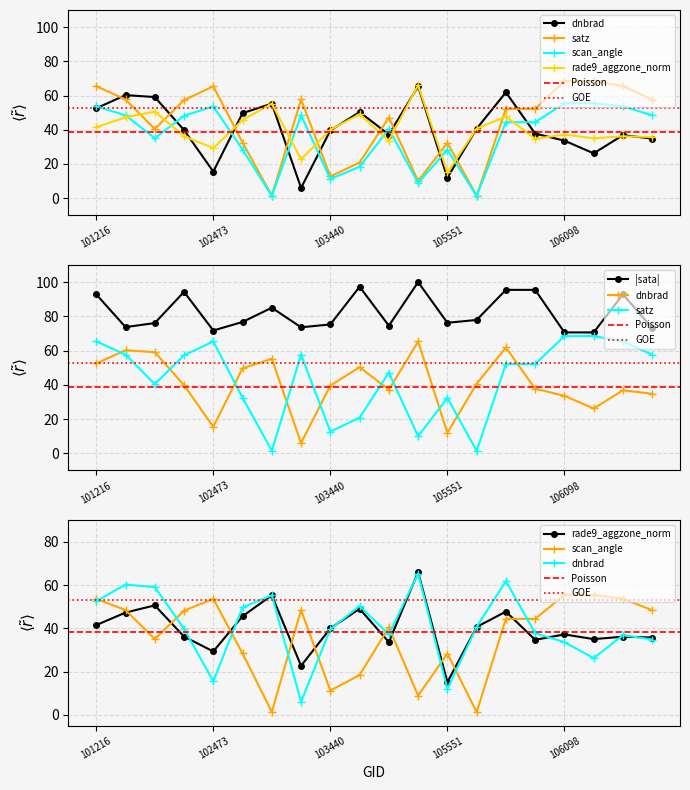

What is the value of the scan_angle point at the 7th from the left?

1.3